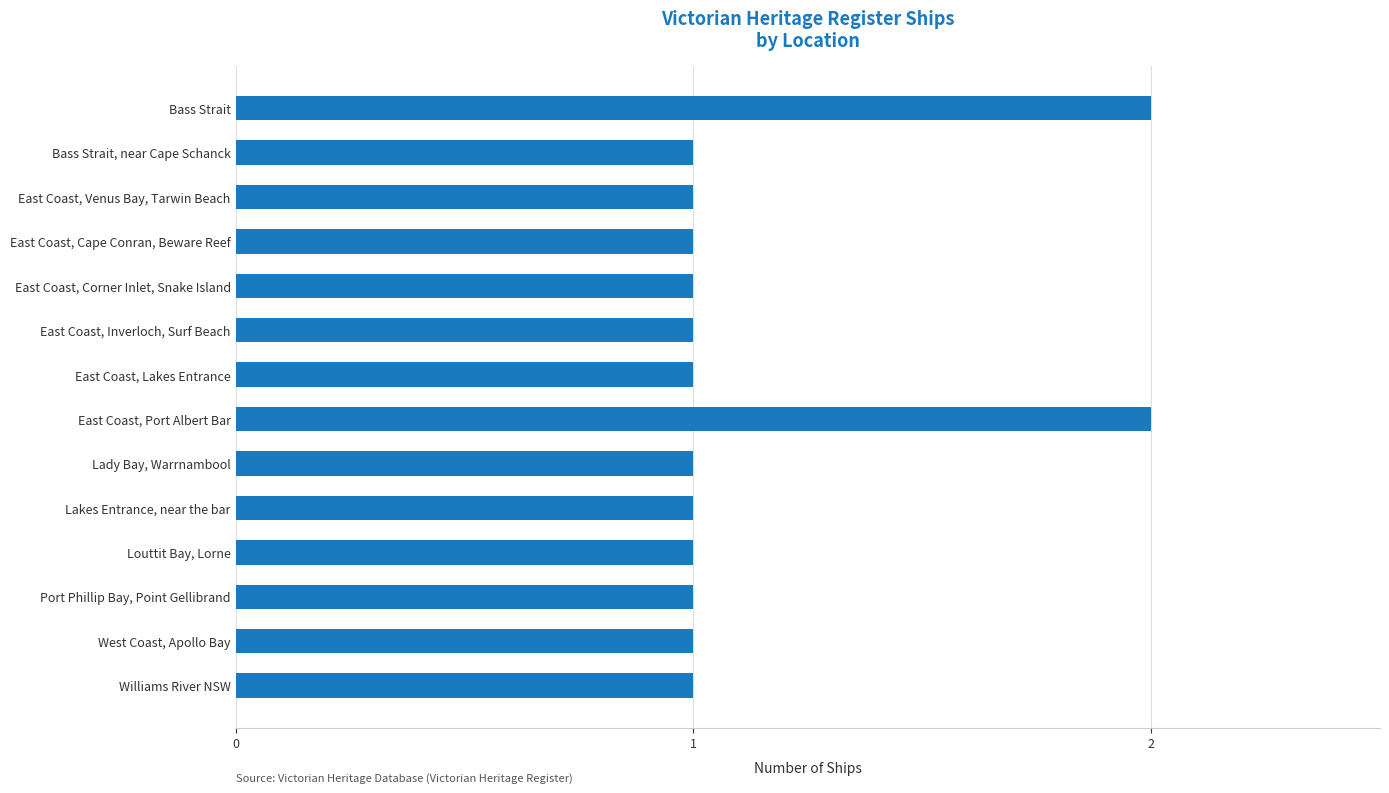

What is the change in value from Bass Strait, near Cape Schanck to East Coast, Port Albert Bar?

+1